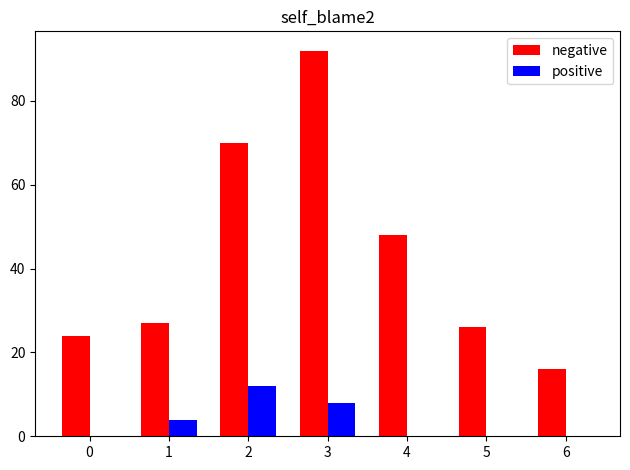

What value does the positive series have at 1, to the nearest 5?

5